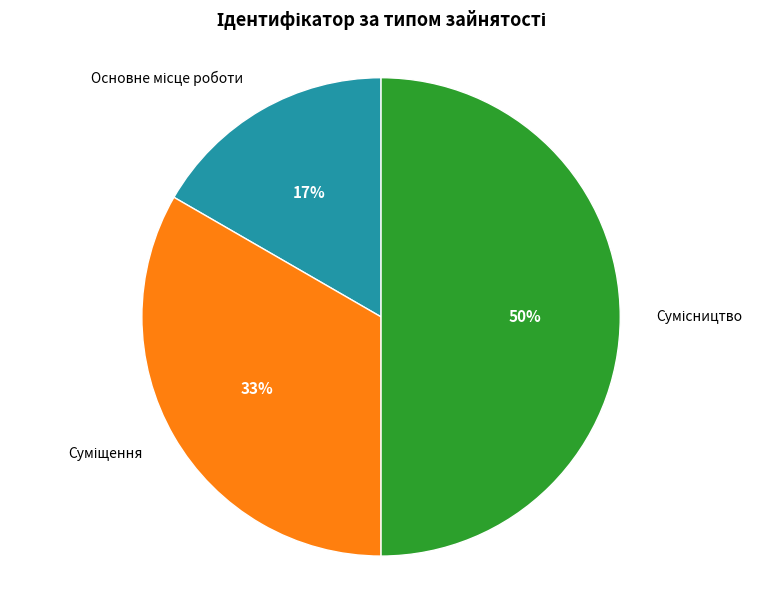

To the nearest percent, what is the average slice percentage?

33%